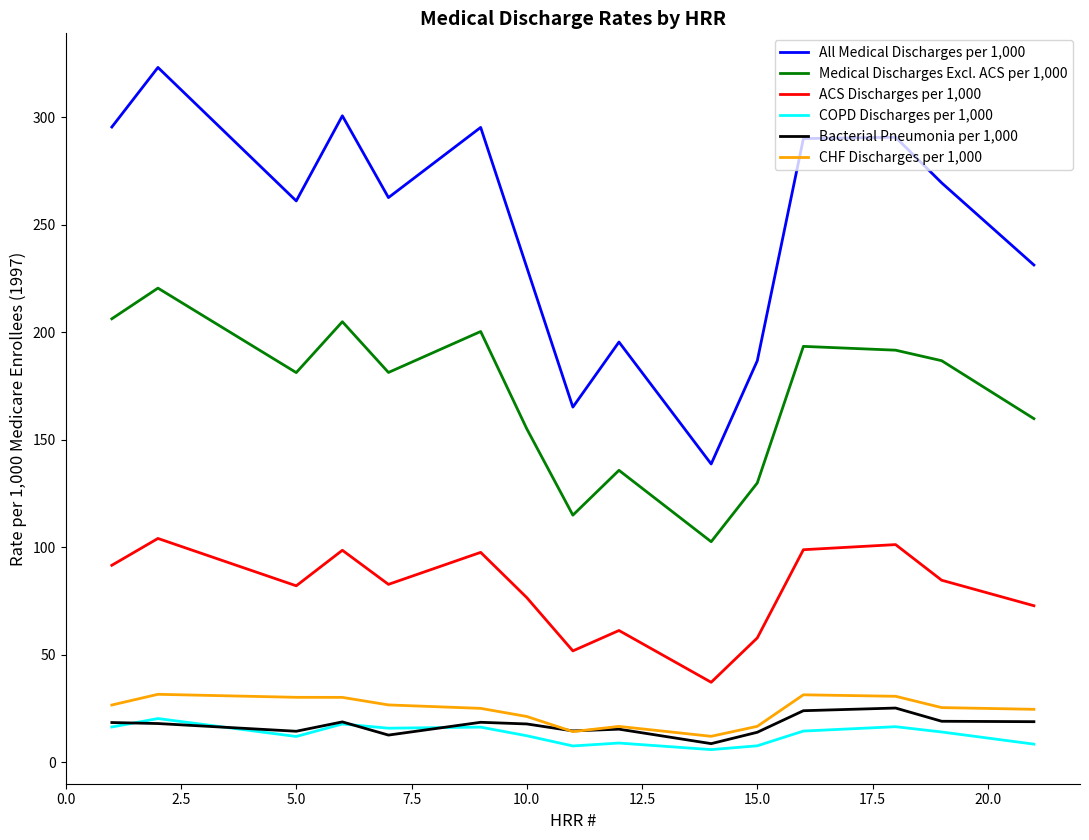

Which series has the widest spread of values?

All Medical Discharges per 1,000